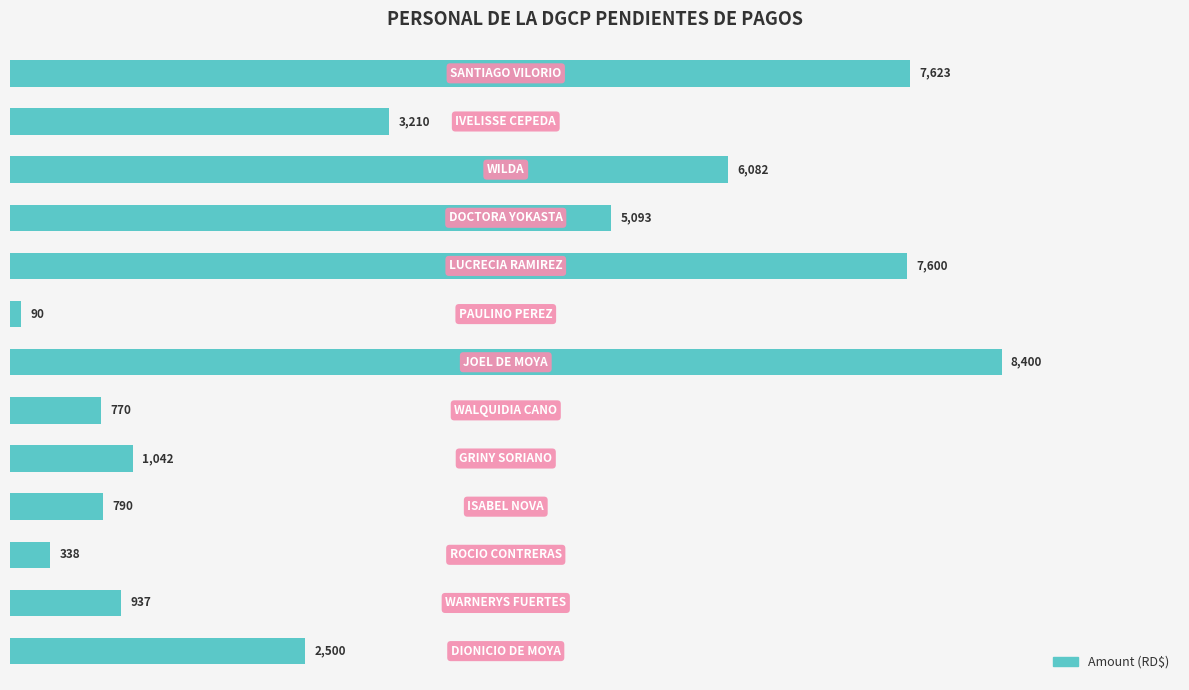

What is the difference between the maximum and minimum values?

8310.0